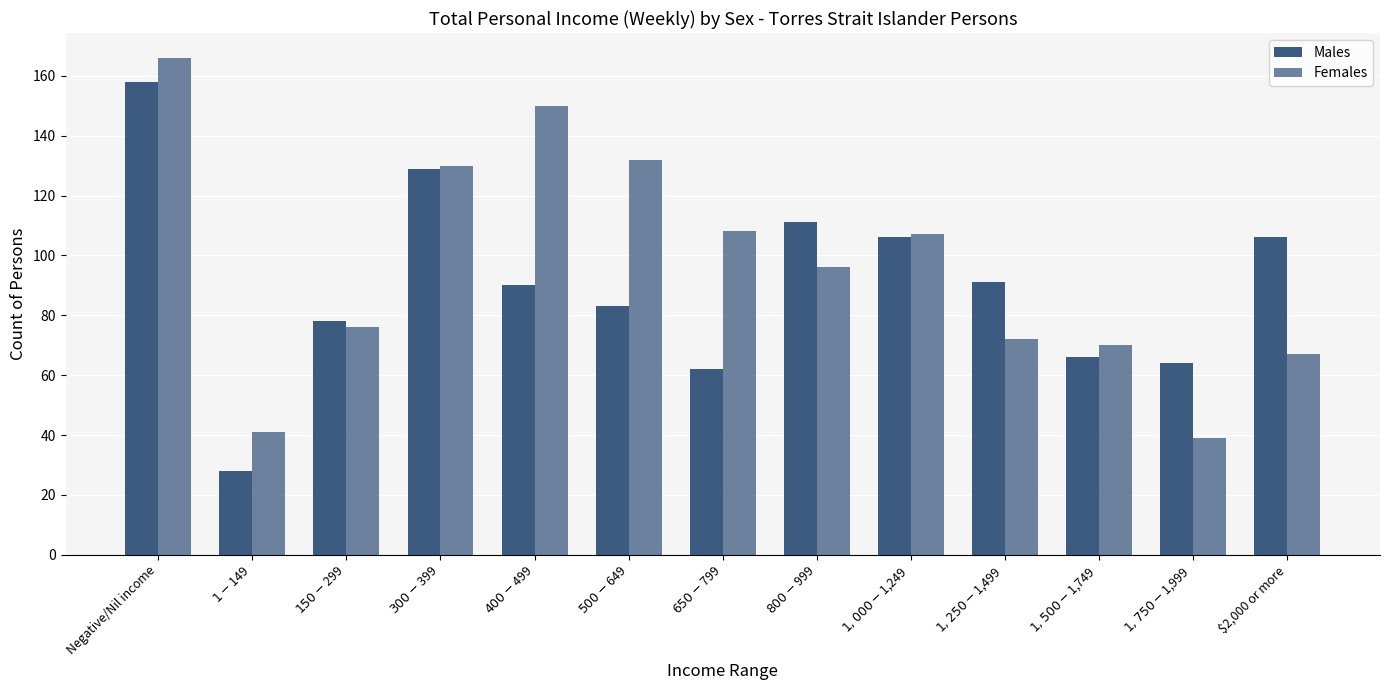

At which category is the sum across all series the highest?

Negative/Nil income